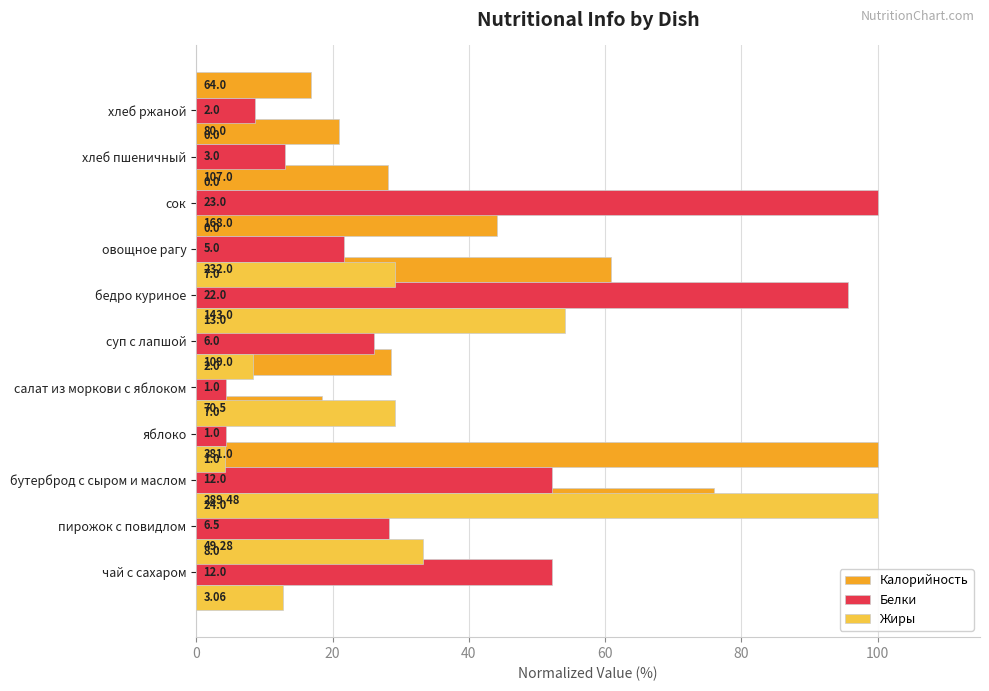

At how many categories does at least one series exceed 7?

11